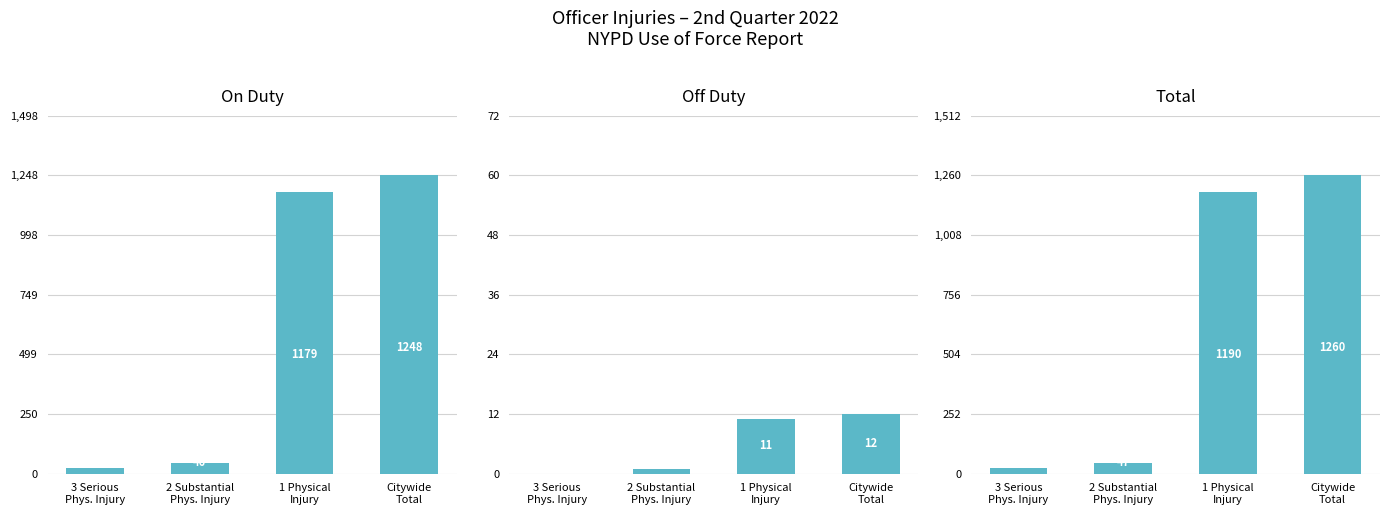

What is the spread (max minus min) of values at 2 Substantial
Phys. Injury?

46